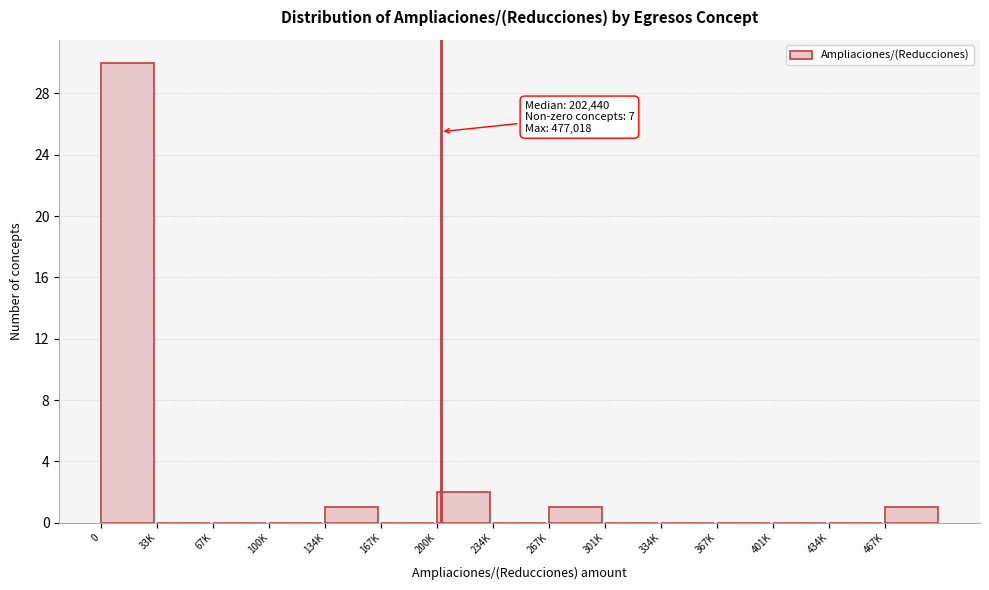

Reading left to right, list all the values displayed in this chart.

0=30	33K=0	67K=0	100K=0	134K=1	167K=0	200K=2	234K=0	267K=1	301K=0	334K=0	367K=0	401K=0	434K=0	467K=1